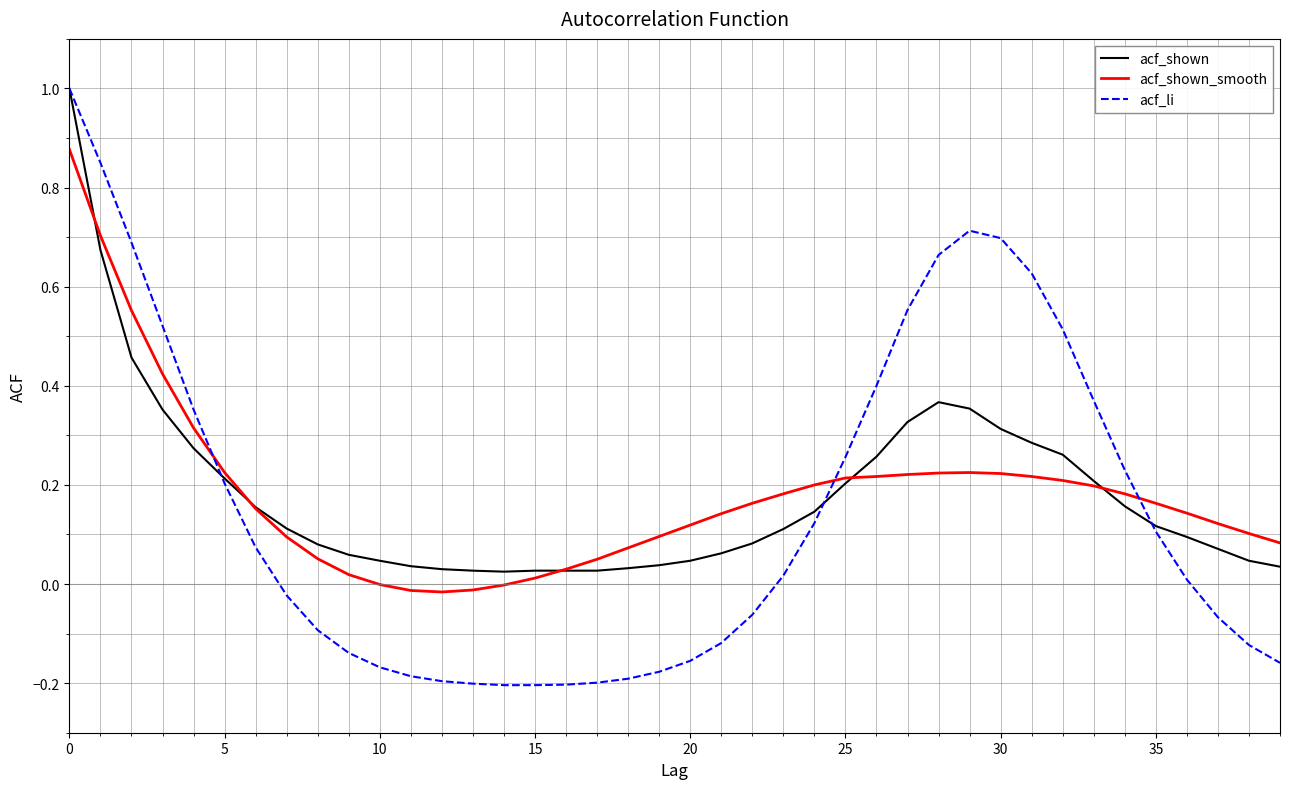

How many times do acf_li and acf_shown_smooth cross each other?

3